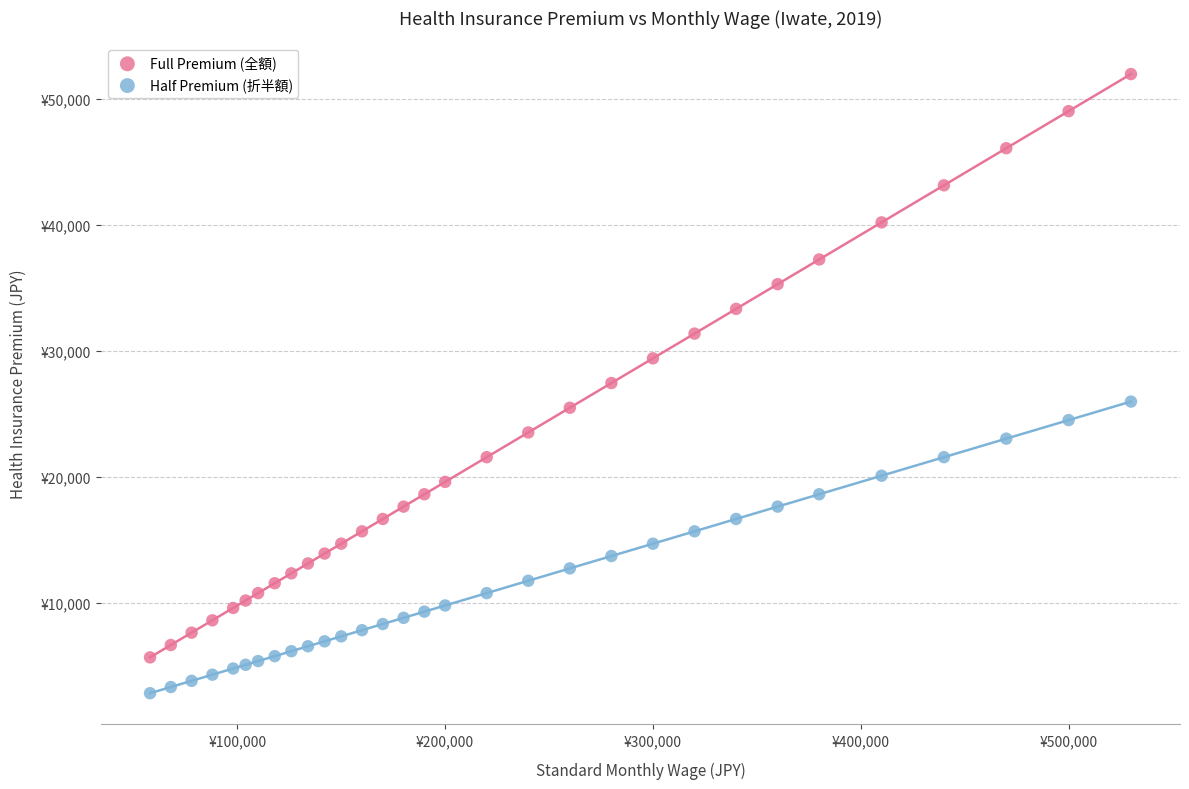

What are all the series names shown in the legend?

Full Premium (全額), Half Premium (折半額)